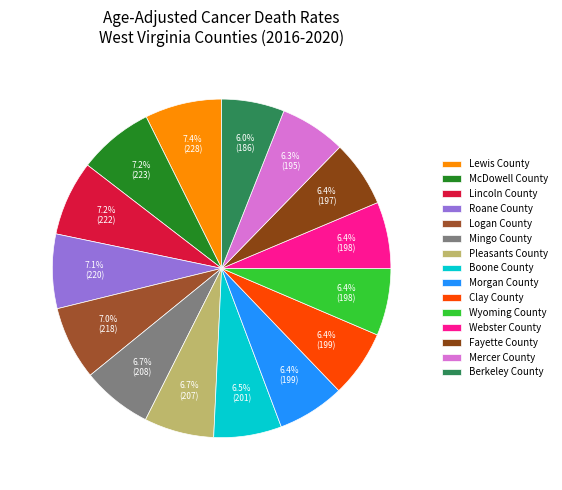

Rank the categories by value from highest to lowest.

Lewis County, McDowell County, Lincoln County, Roane County, Logan County, Mingo County, Pleasants County, Boone County, Morgan County, Clay County, Wyoming County, Webster County, Fayette County, Mercer County, Berkeley County